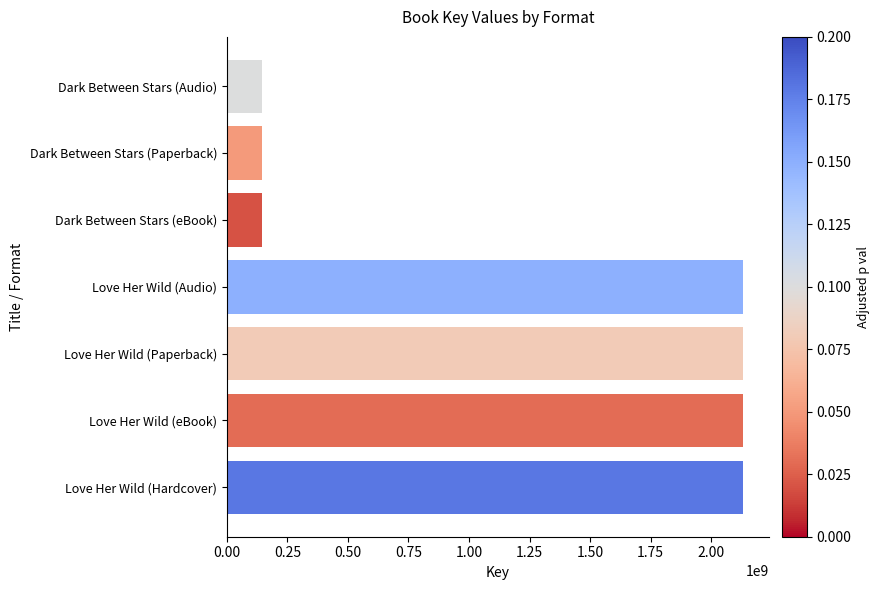

What is the maximum value shown in the chart?

2131539482